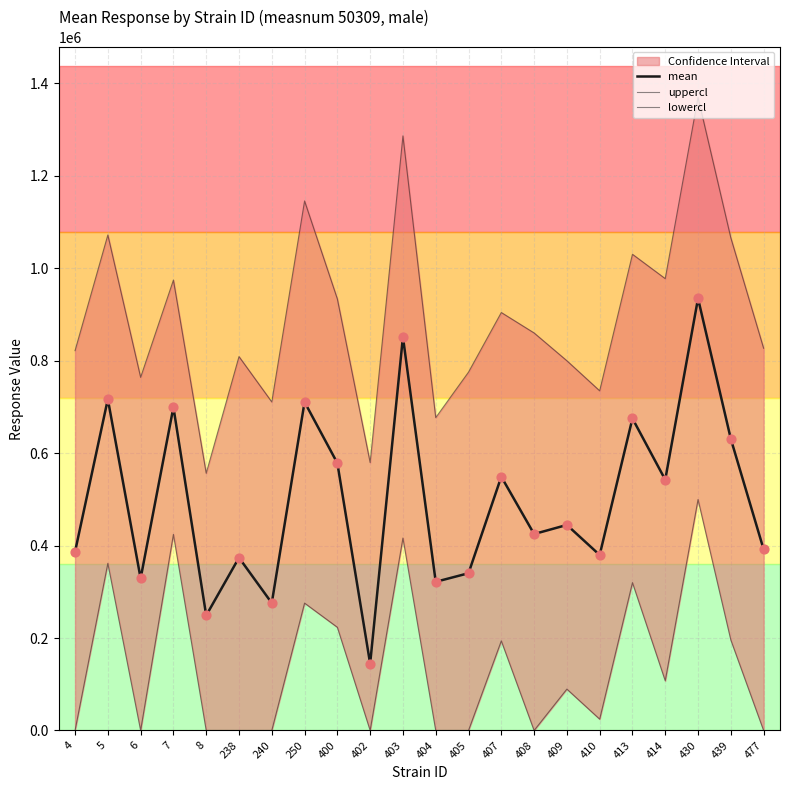

Which series has the largest total across all categories?

uppercl